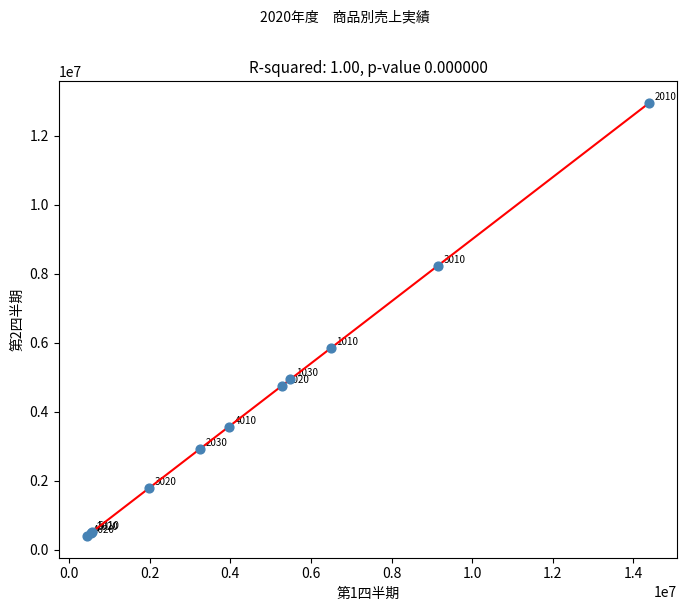

What Y value in the scatter plot is closest to 6673500?

5841000